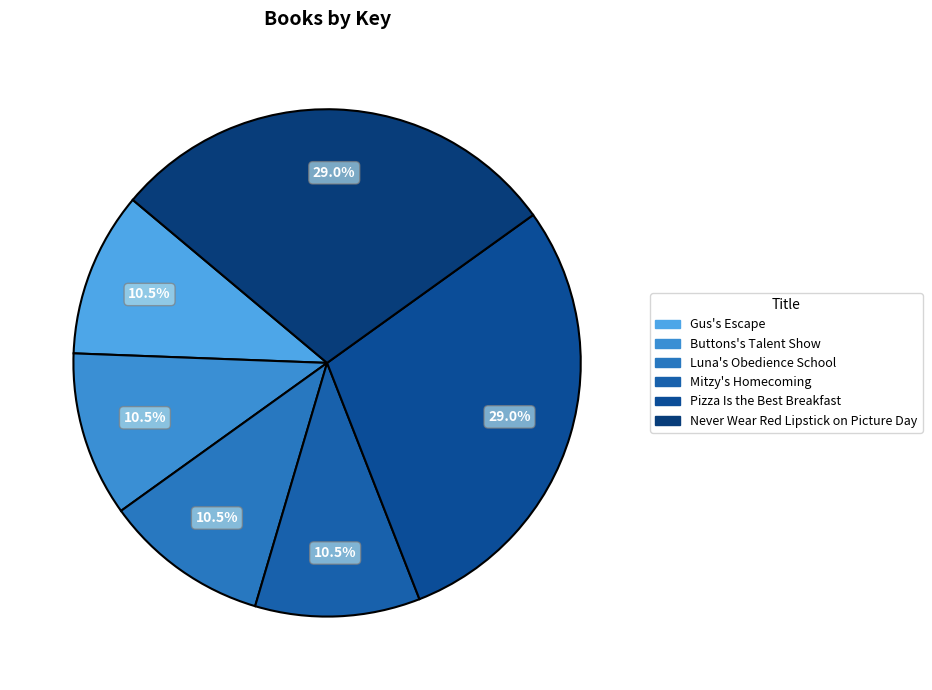

Approximately how many times larger is the value at Mitzy's Homecoming compared to Gus's Escape?

1.0